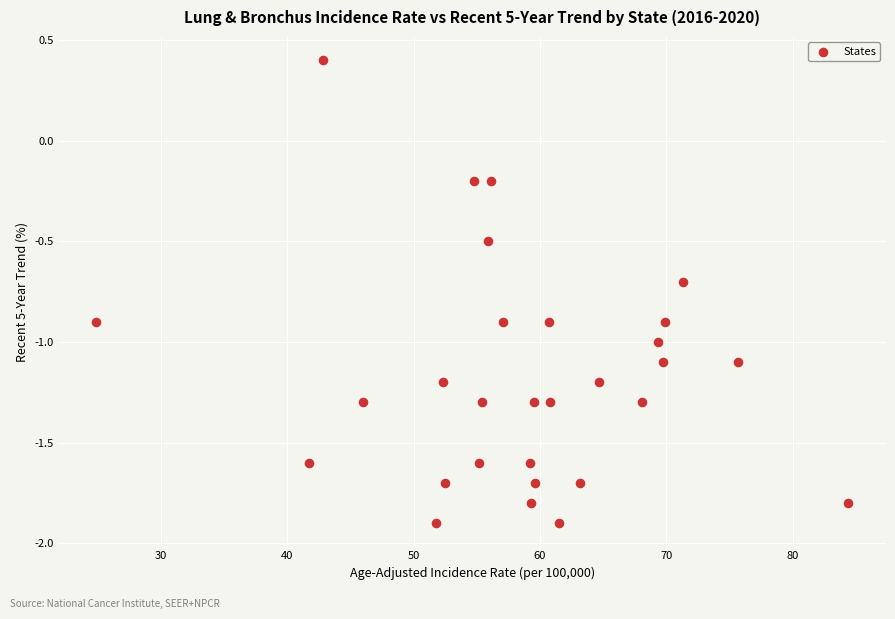

What is the range of X values (max minus min)?

59.5